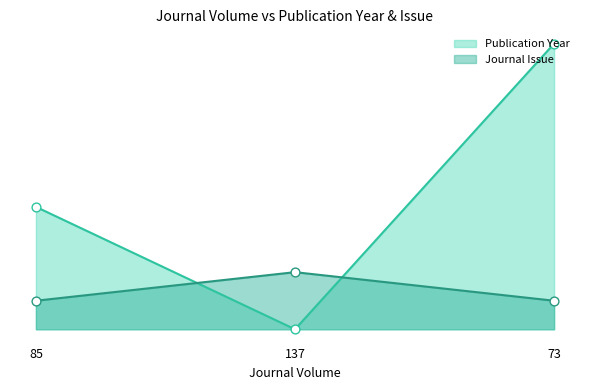

What are all the series names shown in the legend?

Publication Year, Journal Issue